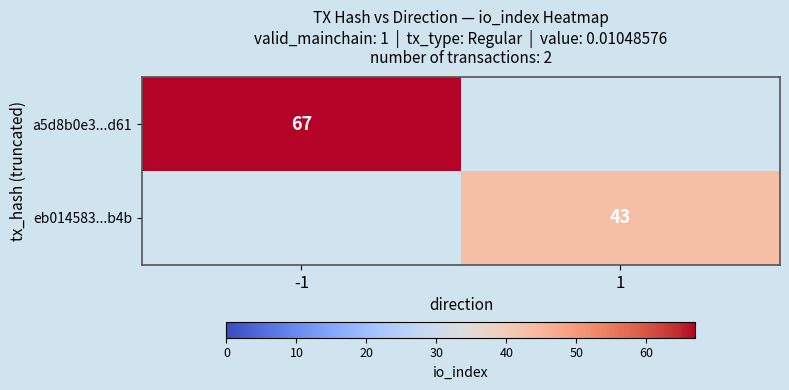

True or false: a5d8b0e3...d61 has a value of 107 at -1.

False